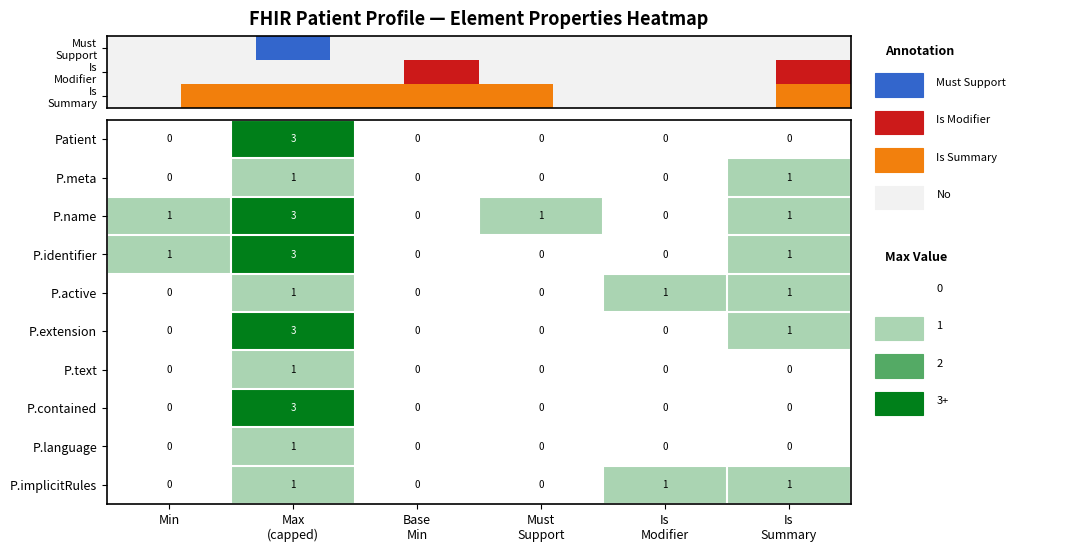

What is the greatest value displayed?

3